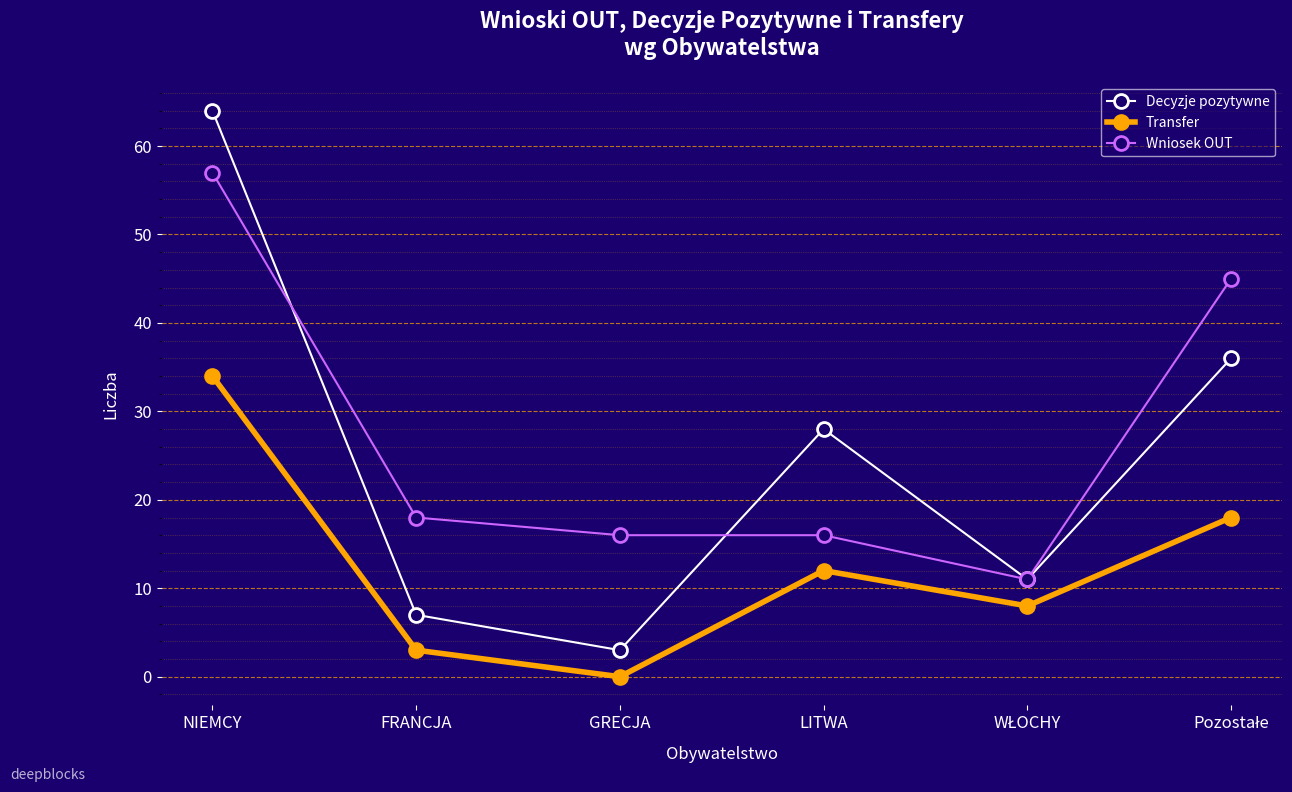

What is the label of the 6th point from the right?

NIEMCY